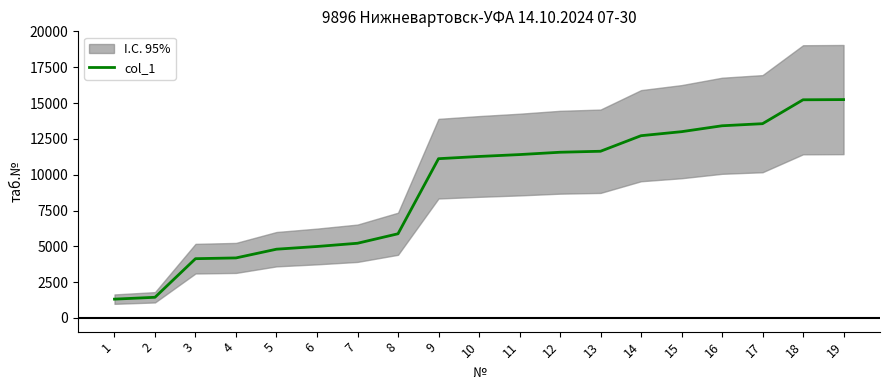

List the labels in order of value, smallest first.

1, 2, 3, 4, 5, 6, 7, 8, 9, 10, 11, 12, 13, 14, 15, 16, 17, 18, 19